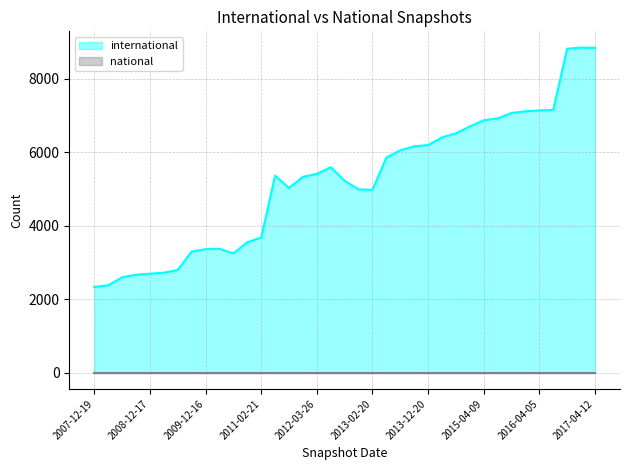

How many lines are shown in the chart?

2